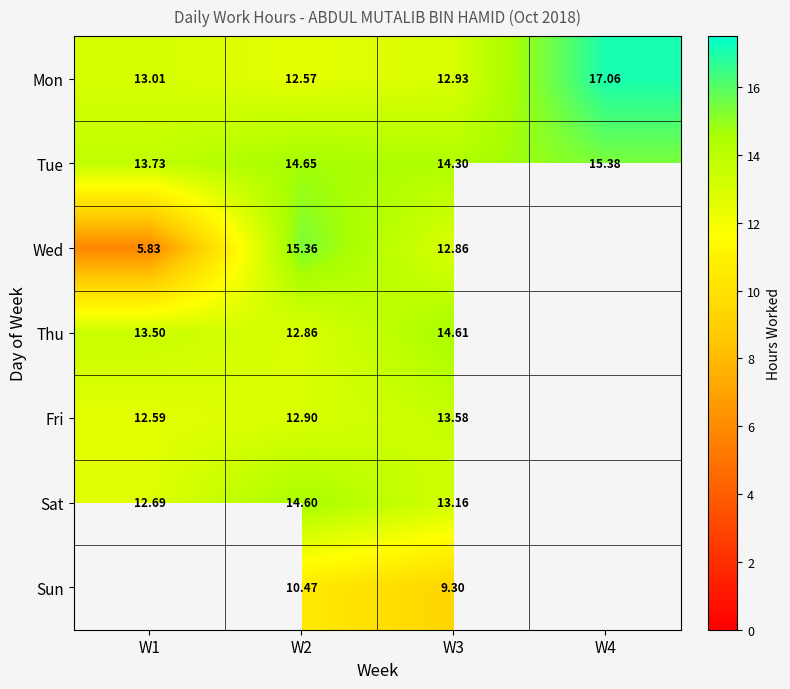

What is the spread (max minus min) of values at W4?

1.7